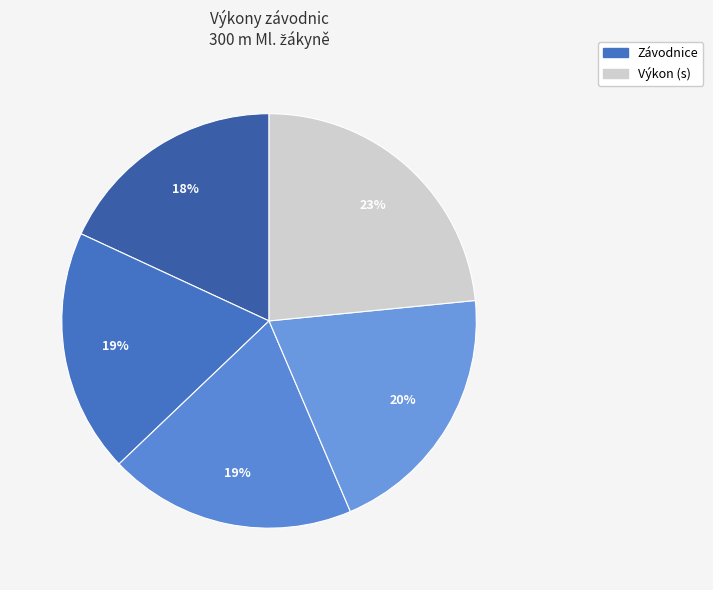

Which slice is the smallest?

Hrachová Martina